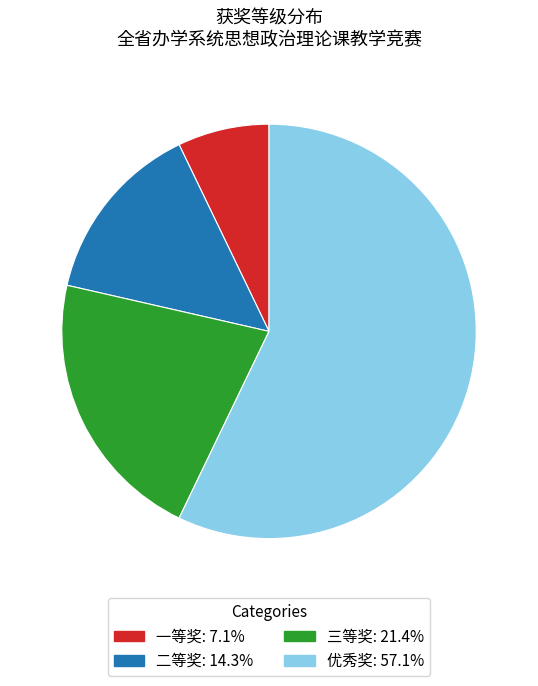

Which has a higher value, 优秀奖 or 二等奖?

优秀奖